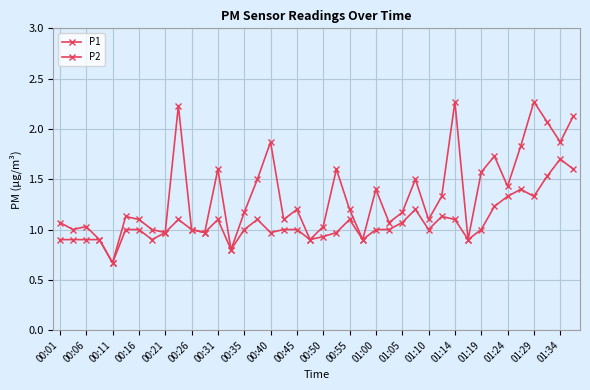

What is the greatest value displayed?

2.3